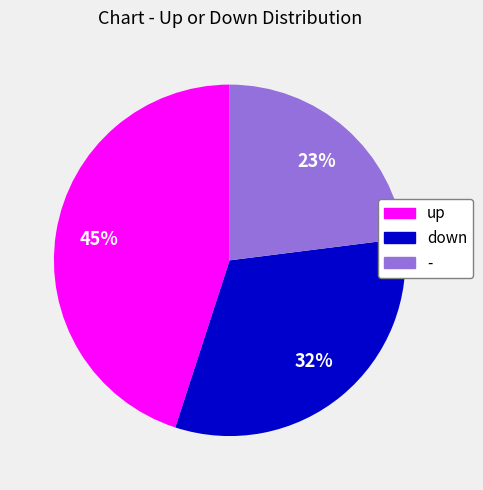

How many segments does this pie chart have?

3